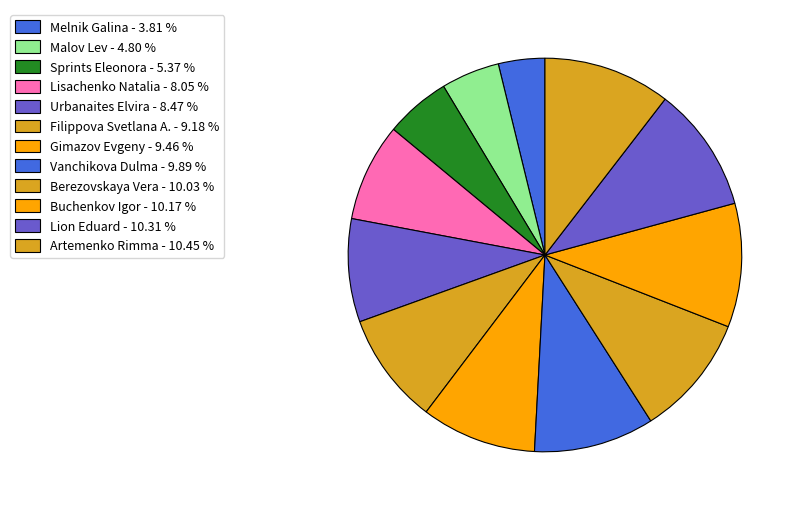

Approximately how many times larger is the value at Lion Eduard compared to Urbanaites Elvira?

1.2